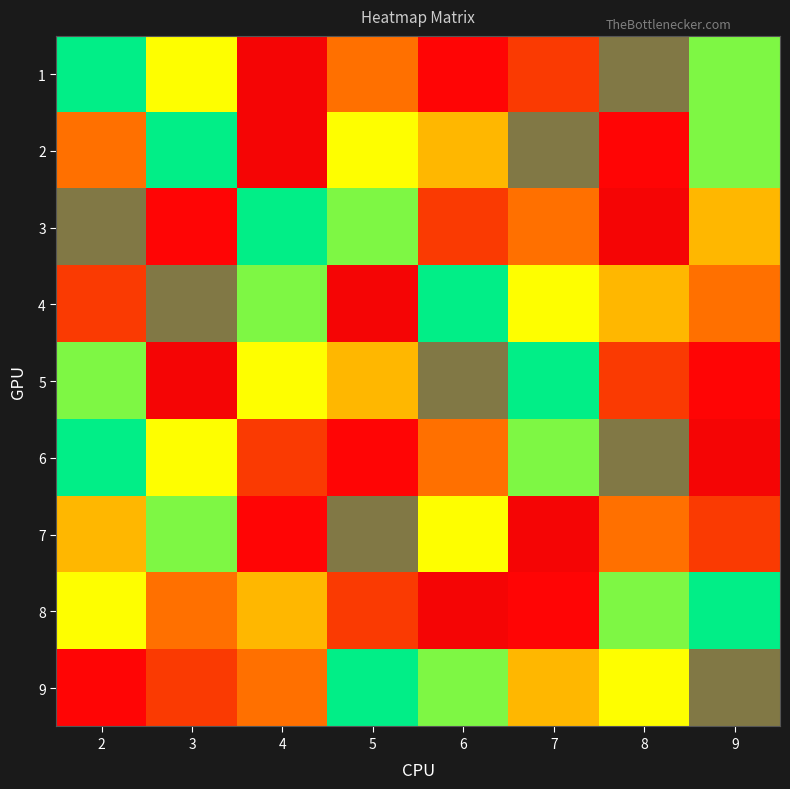

Reading right to left, extract all data points from this chart.

1: 9=6	8=8	7=2	6=9	5=3	4=1	3=5	2=7
2: 9=6	8=9	7=8	6=4	5=5	4=1	3=7	2=3
3: 9=4	8=1	7=3	6=2	5=6	4=7	3=9	2=8
4: 9=3	8=4	7=5	6=7	5=1	4=6	3=8	2=2
5: 9=9	8=2	7=7	6=8	5=4	4=5	3=1	2=6
6: 9=1	8=8	7=6	6=3	5=9	4=2	3=5	2=7
7: 9=2	8=3	7=1	6=5	5=8	4=9	3=6	2=4
8: 9=7	8=6	7=9	6=1	5=2	4=4	3=3	2=5
9: 9=8	8=5	7=4	6=6	5=7	4=3	3=2	2=9